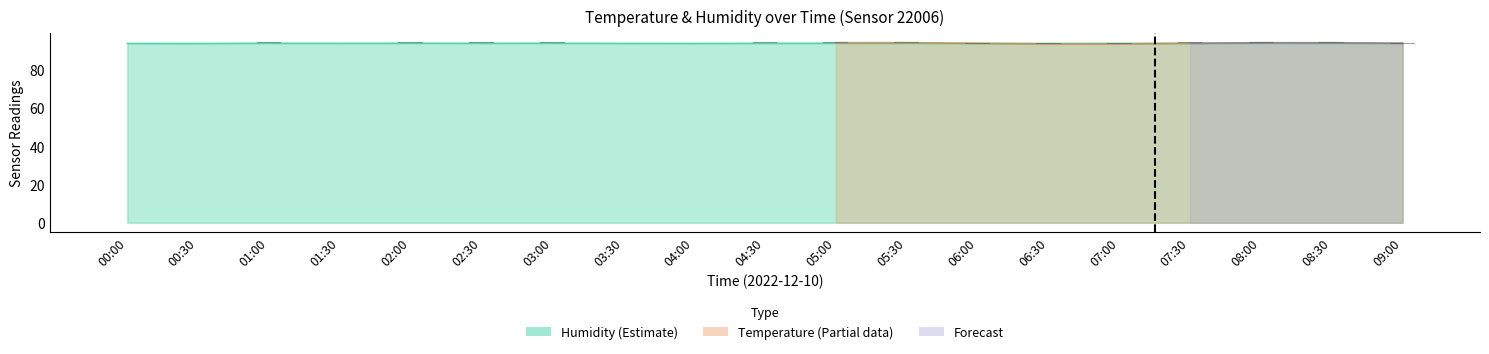

What position from the left is 05:30?

12